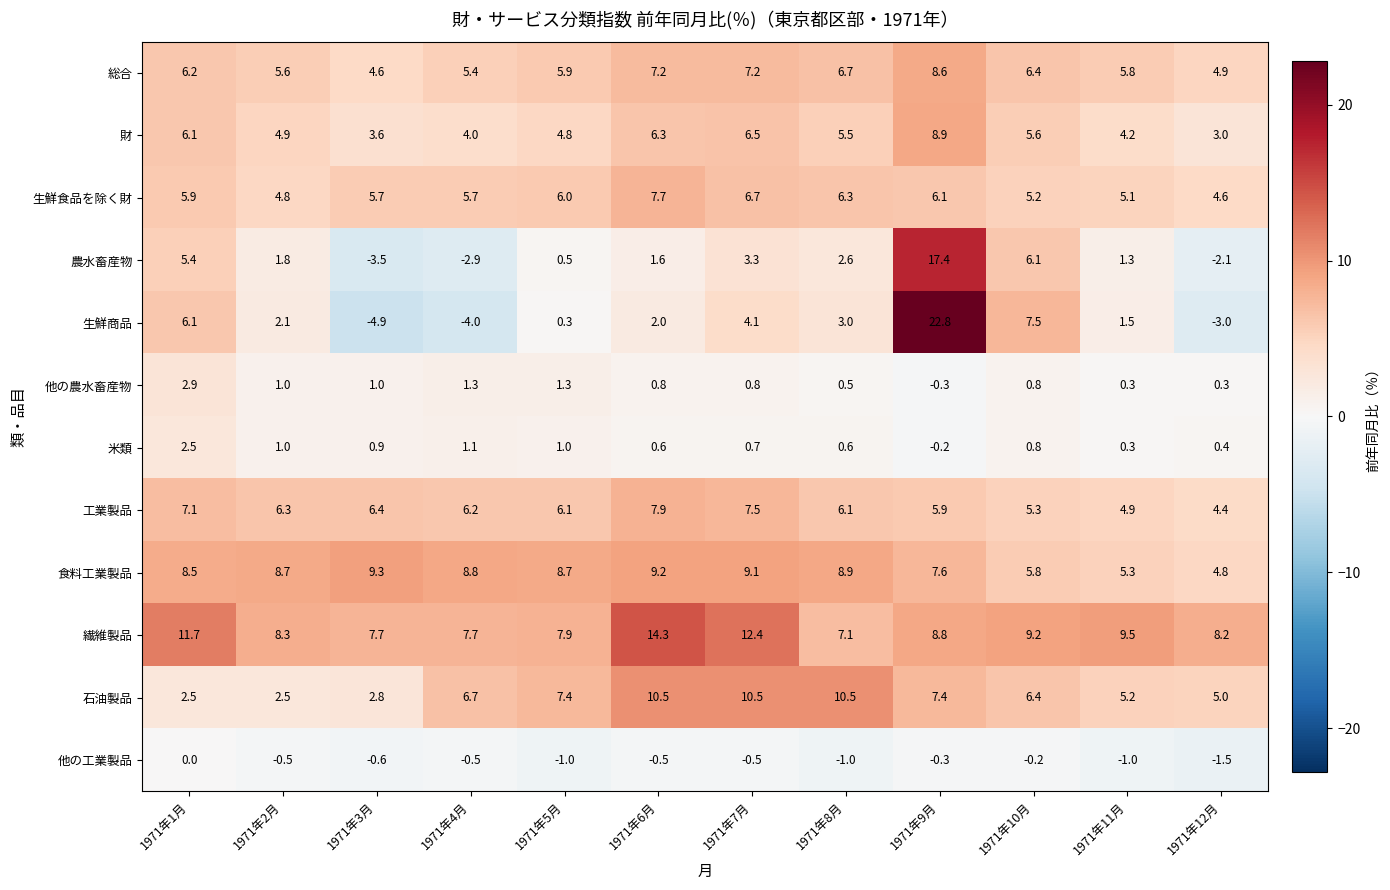

Which series changed the most between 1971年1月 and 1971年5月?

生鮮商品